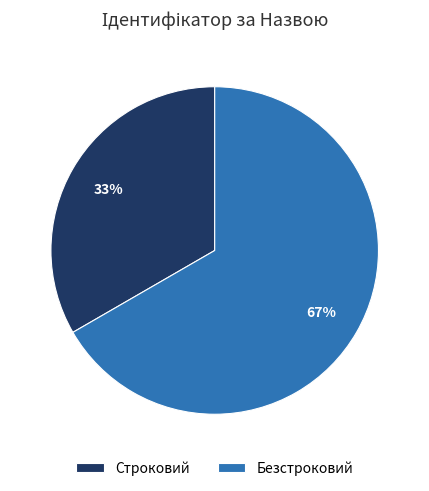

To the nearest percent, what percentage of the pie is Безстроковий?

67%